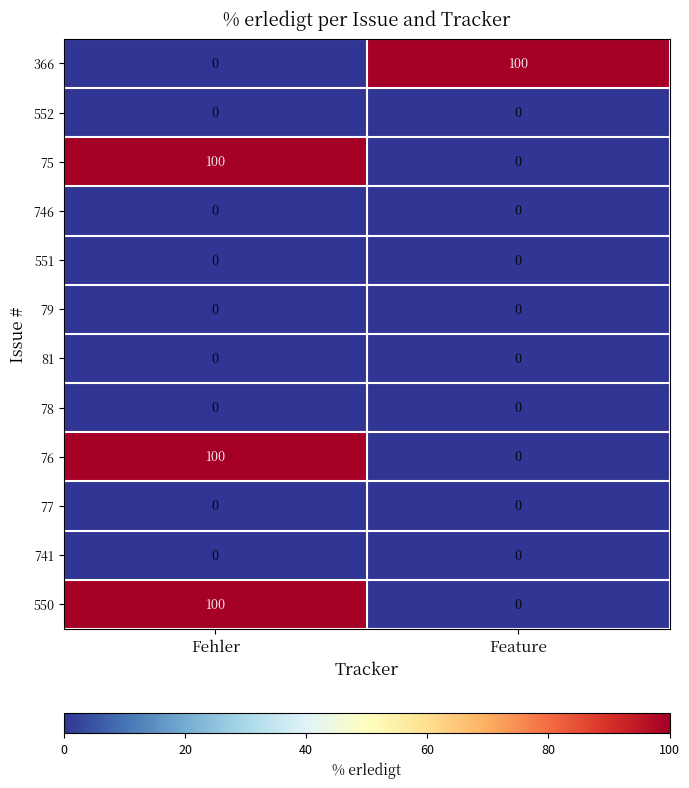

Count the number of data series in this chart.

12